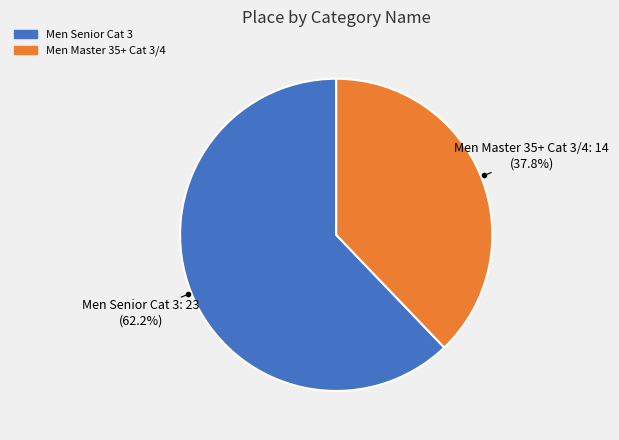

Which category has the biggest portion of the pie?

Men Senior Cat 3